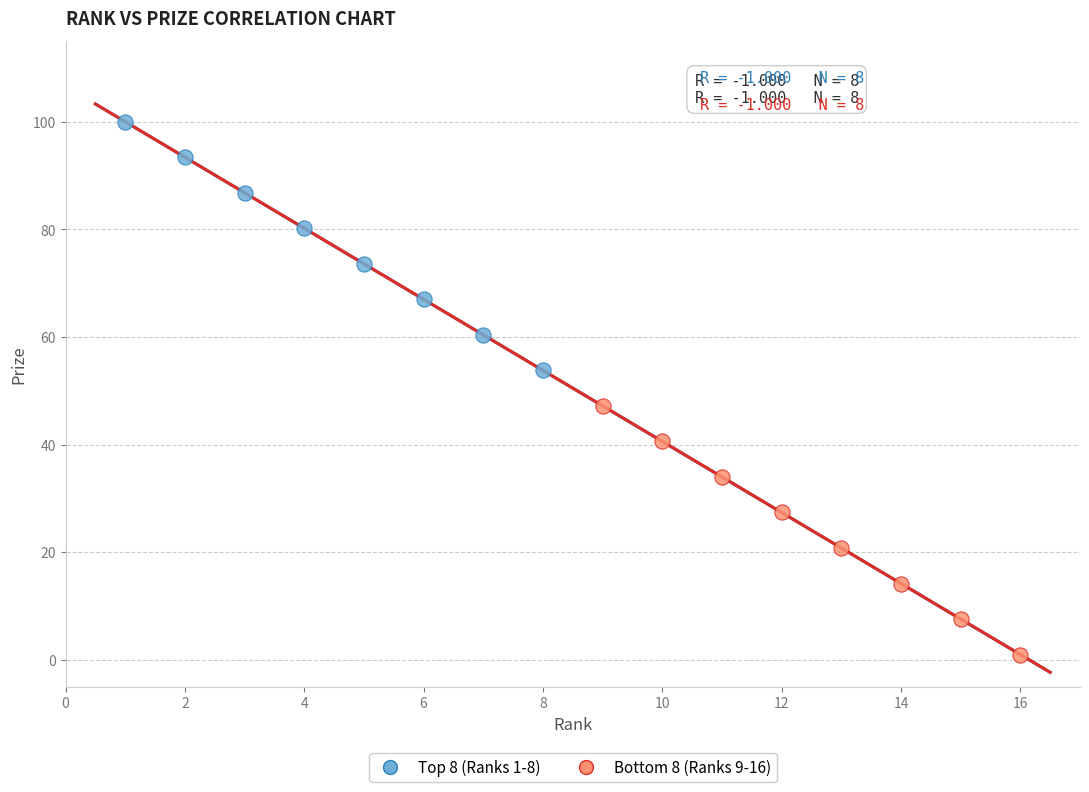

Which series contains the lowest Y value?

Bottom 8 (Ranks 9-16)